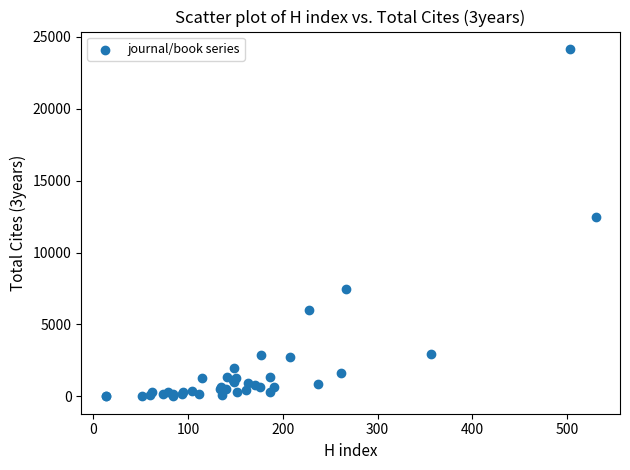

What Y value in the scatter plot is closest to 12079?

12495